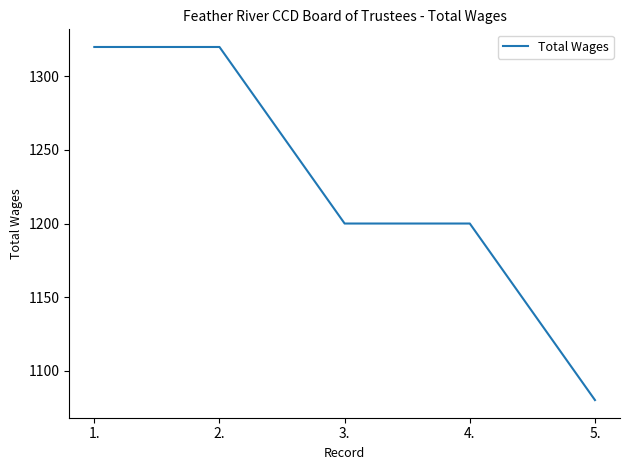

Reading left to right, list all the values displayed in this chart.

1.=1320	2.=1320	3.=1200	4.=1200	5.=1080